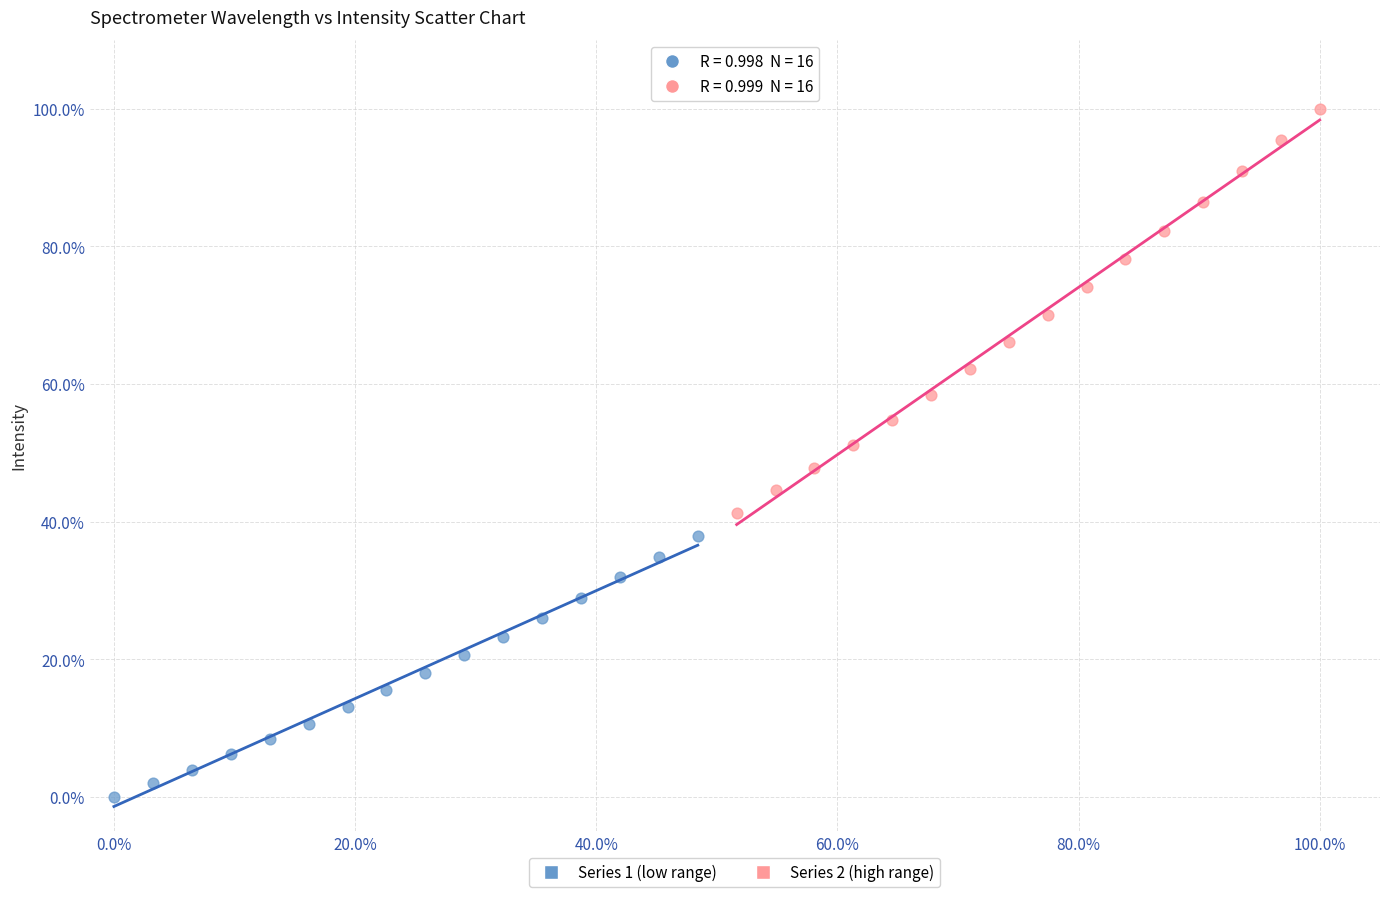

Which series reaches the minimum Y coordinate?

Series 1 (low range)